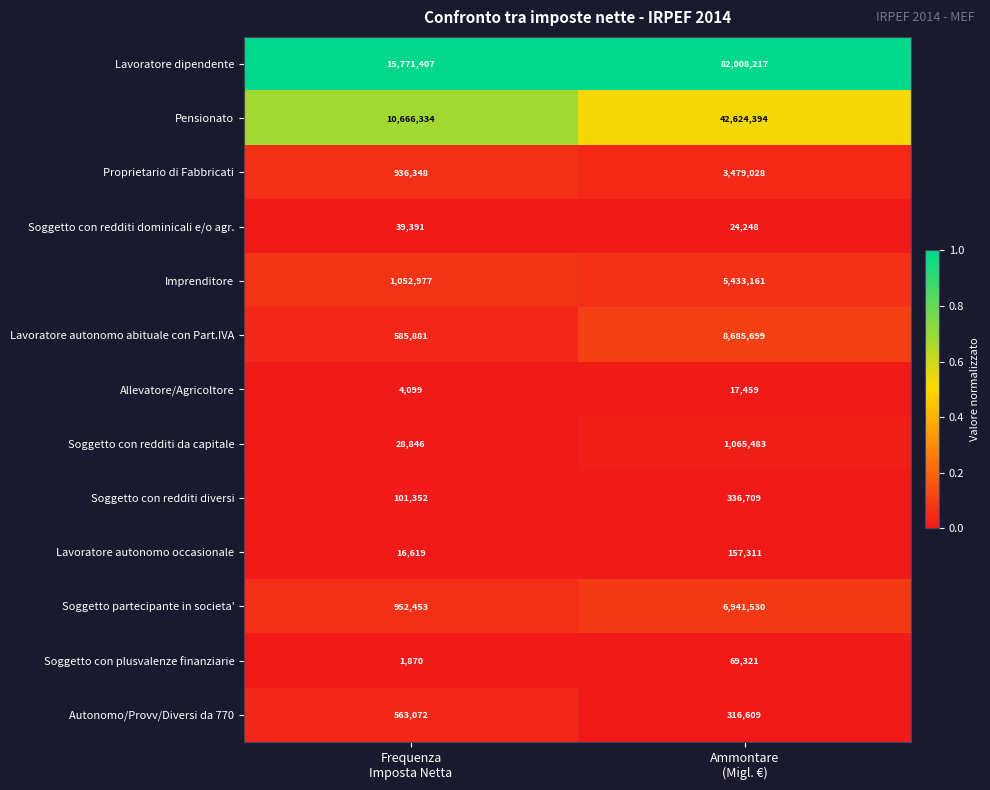

Which series has the largest total across all categories?

Lavoratore dipendente